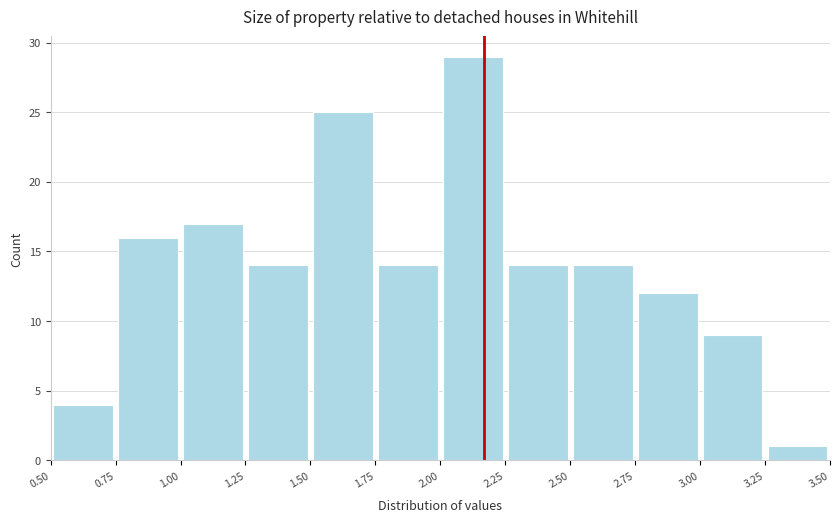

Over which range of the x-axis is the bar tallest?

2.00 to 2.25